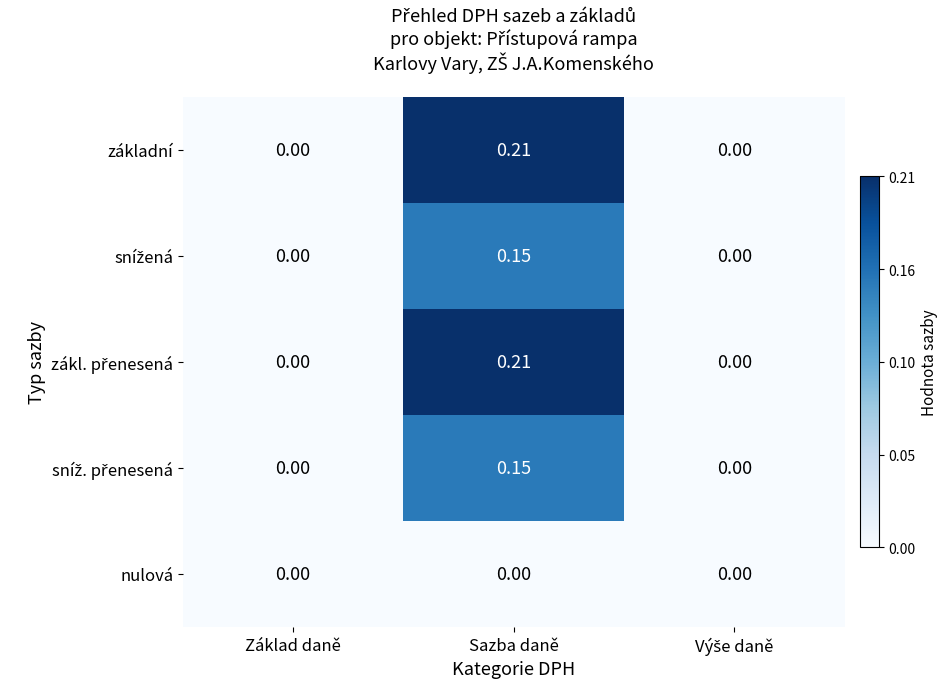

Is the value of základní at Sazba daně greater than the value of nulová at Sazba daně?

Yes